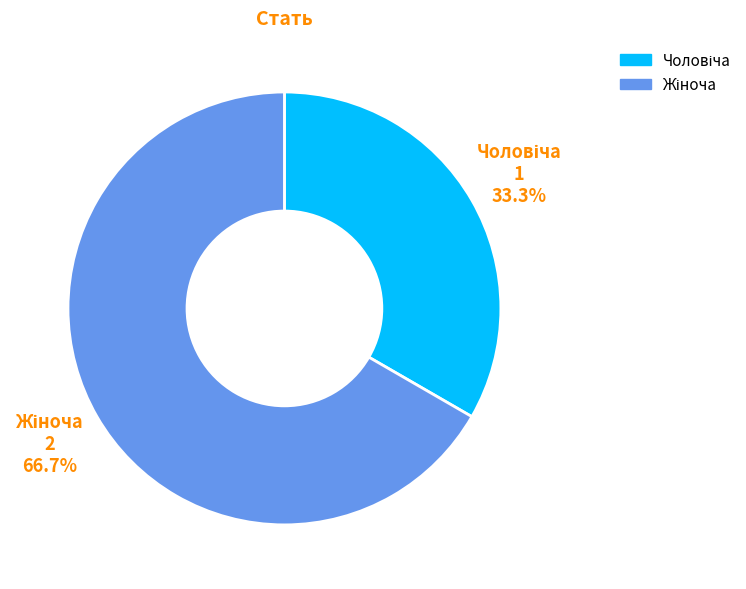

Does any single category account for the majority?

Yes